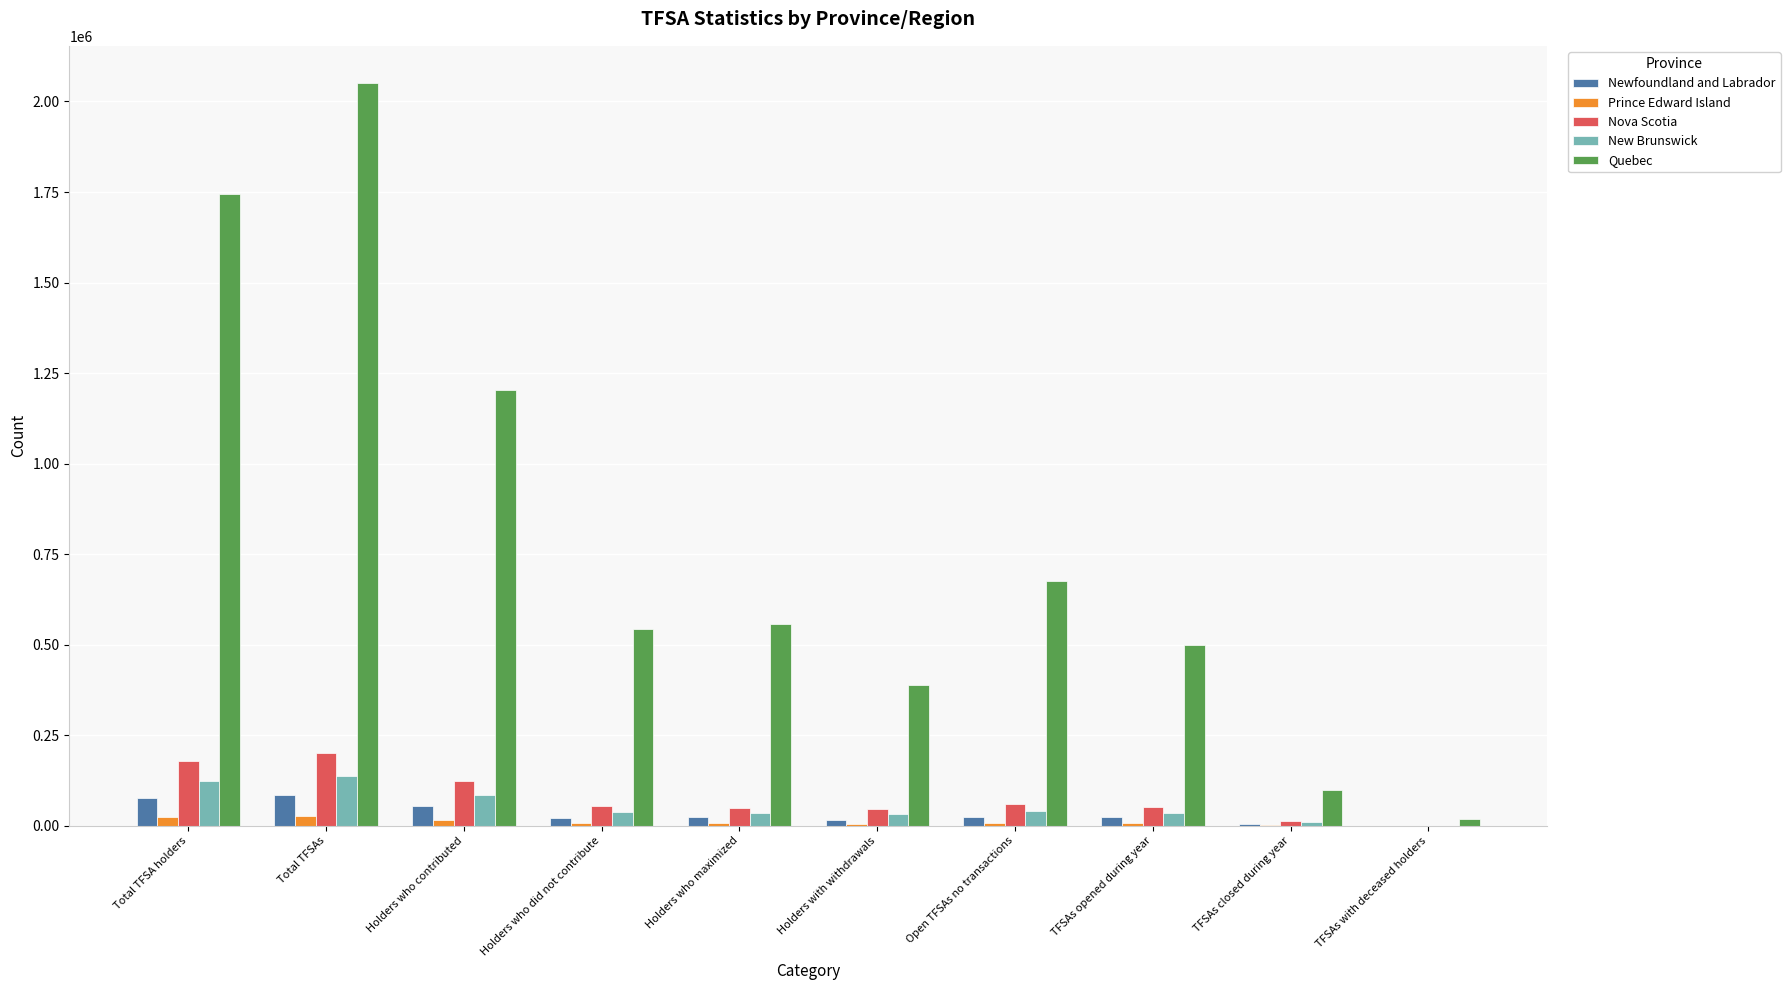

What is the average value of the New Brunswick series?

53502